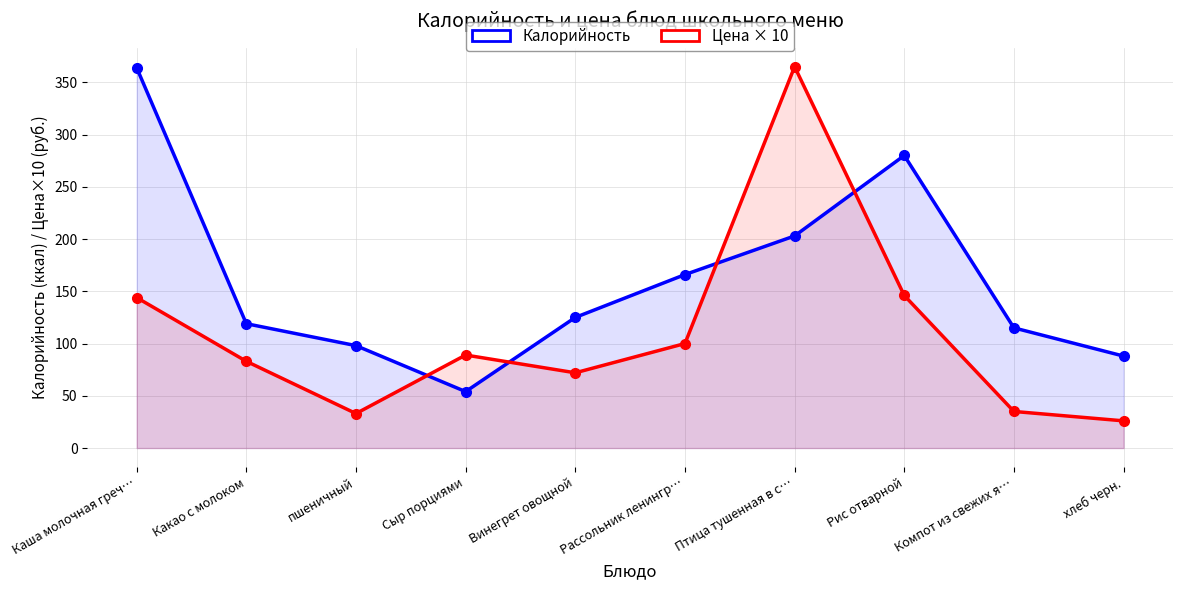

Does the chart have visible grid lines?

Yes